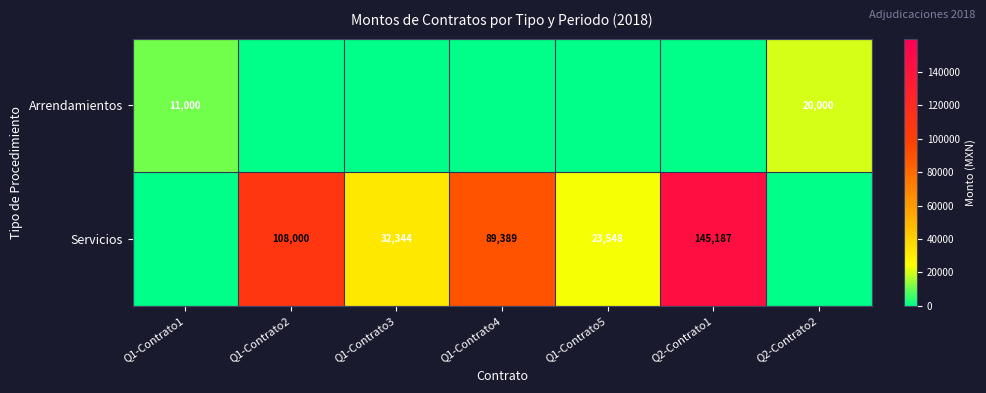

True or false: Servicios has a value of 145187 at Q2-Contrato1.

True